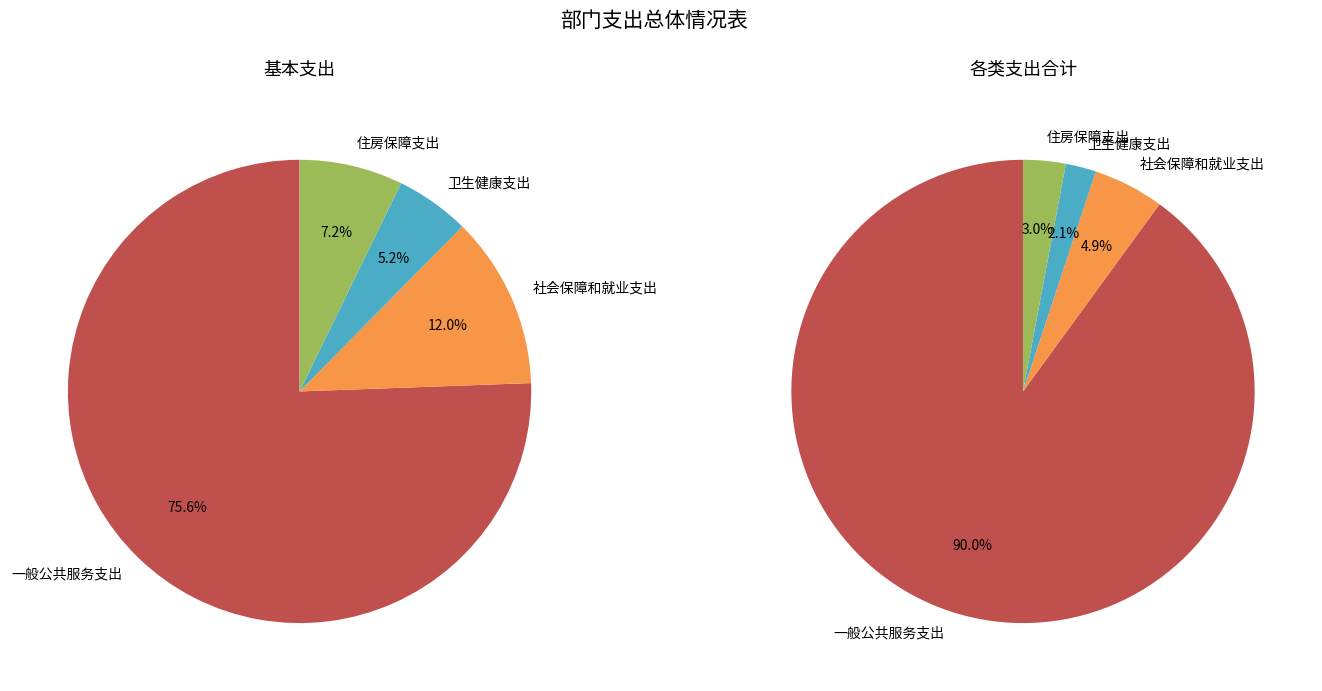

What is the ratio of the value at 住房保障支出 to the value at 社会保障和就业支出?

0.6